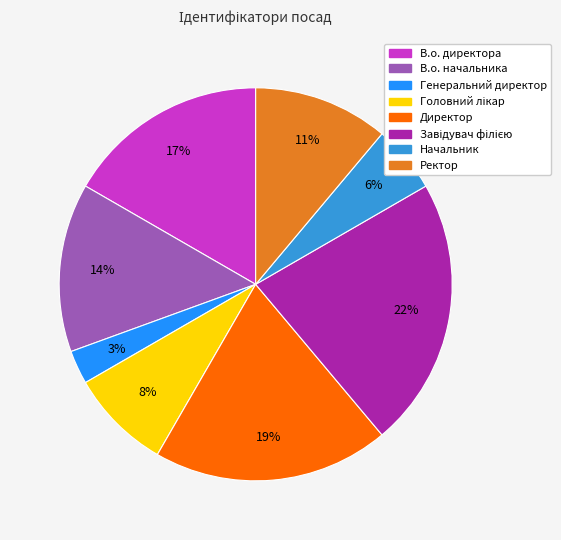

How many slices are in this pie chart?

8